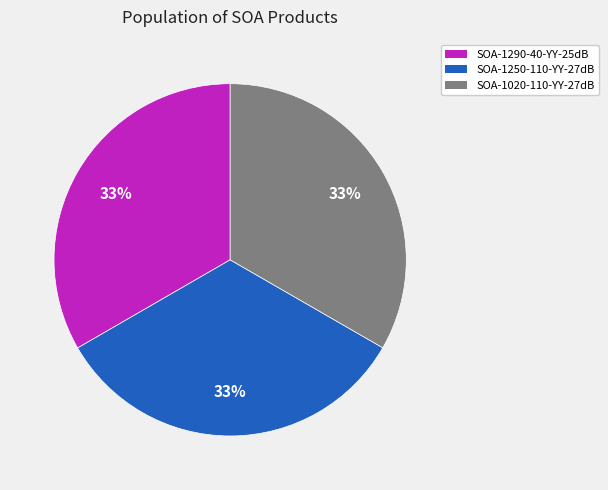

How many slices are in this pie chart?

3